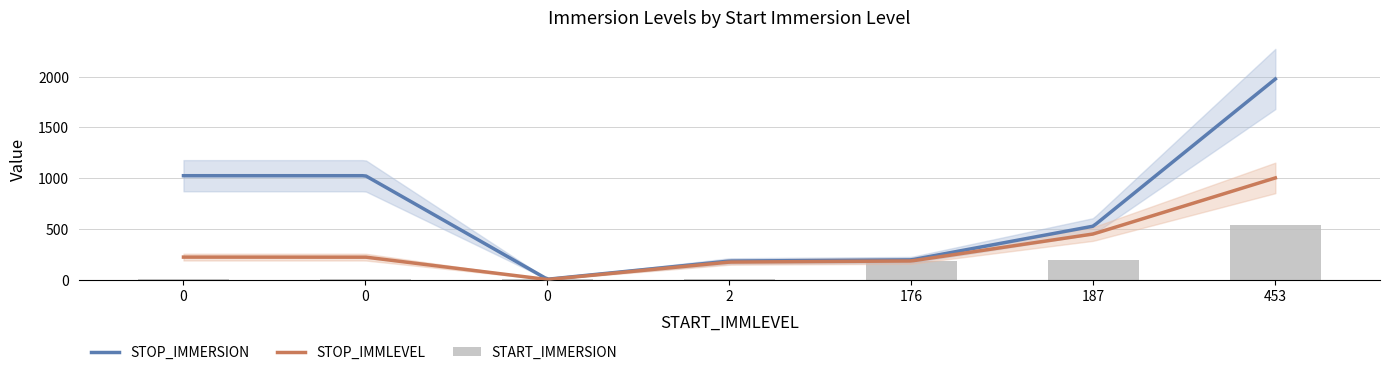

What are all the series names shown in the legend?

START_IMMERSION, STOP_IMMERSION, STOP_IMMLEVEL